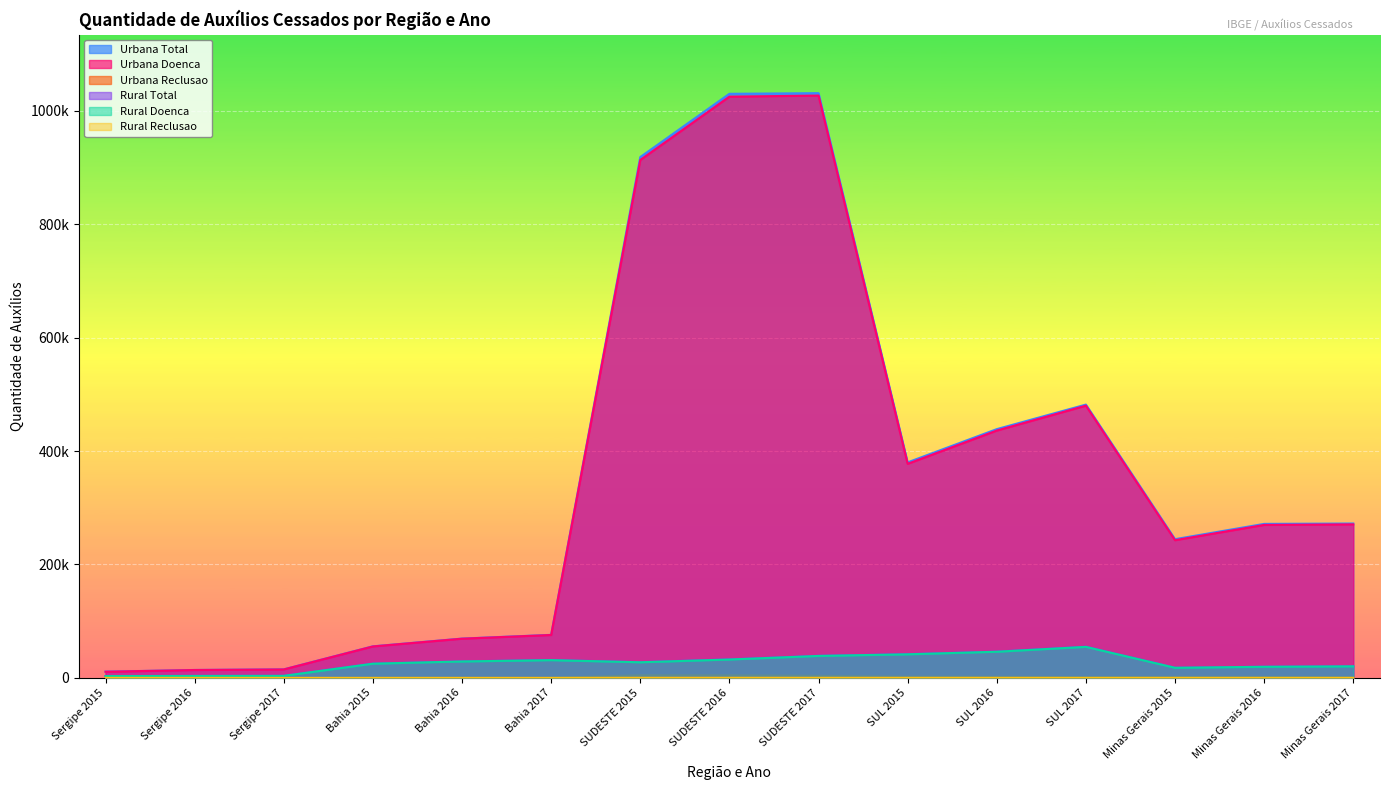

Is it true that Urbana Reclusao equals 7906 at SUDESTE 2016?

False